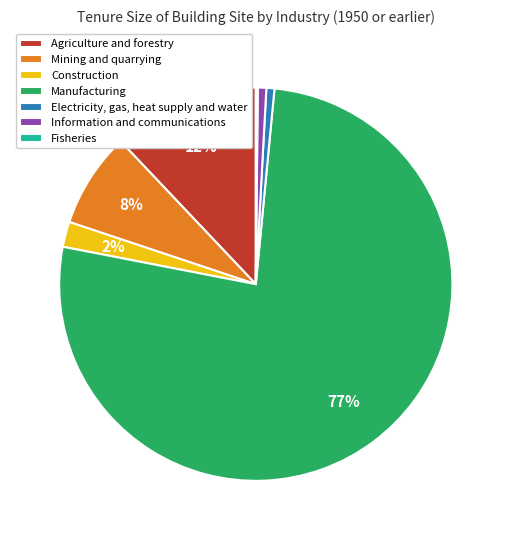

What percentage is the Electricity, gas, heat supply and water slice, to the nearest percent?

1%